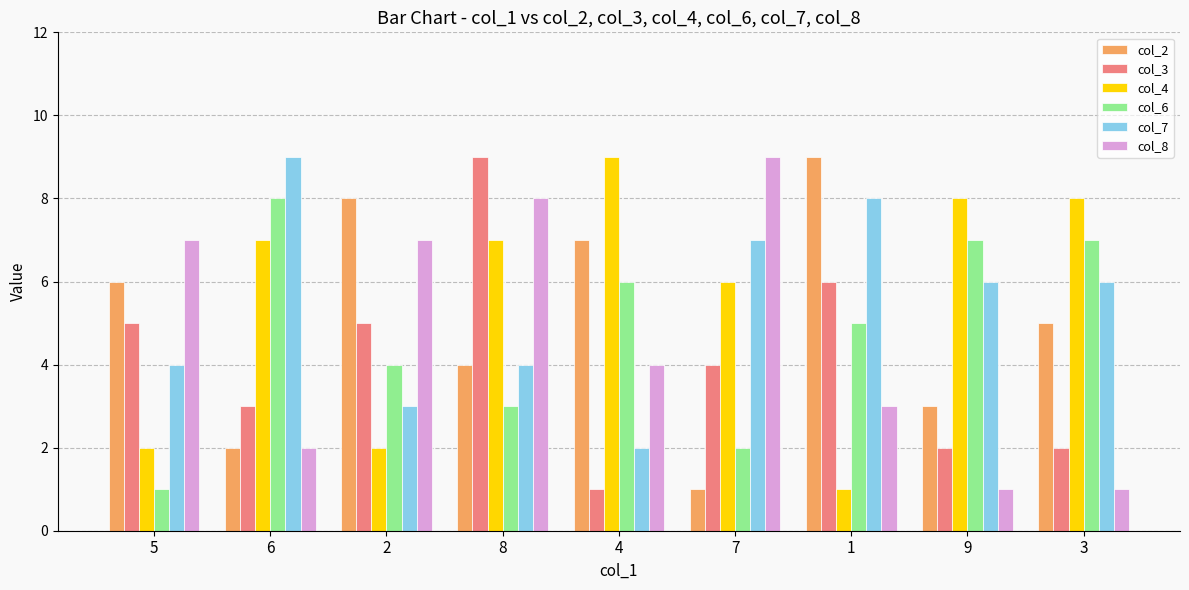

Reading left to right, extract all data points from this chart.

col_2: 6	2	8	4	7	1	9	3	5
col_3: 5	3	5	9	1	4	6	2	2
col_4: 2	7	2	7	9	6	1	8	8
col_6: 1	8	4	3	6	2	5	7	7
col_7: 4	9	3	4	2	7	8	6	6
col_8: 7	2	7	8	4	9	3	1	1